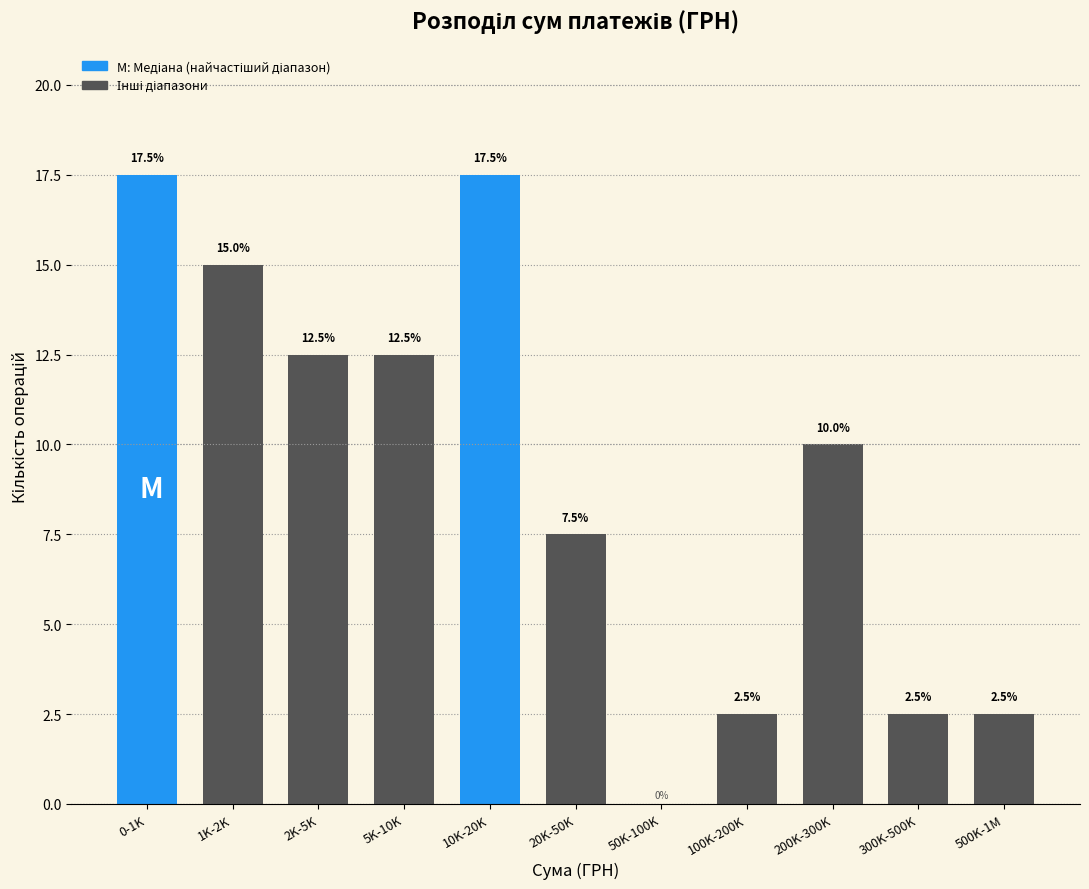

Reading left to right, extract all data points from this chart.

0-1K=17.5	1K-2K=15.0	2K-5K=12.5	5K-10K=12.5	10K-20K=17.5	20K-50K=7.5	50K-100K=0.0	100K-200K=2.5	200K-300K=10.0	300K-500K=2.5	500K-1M=2.5